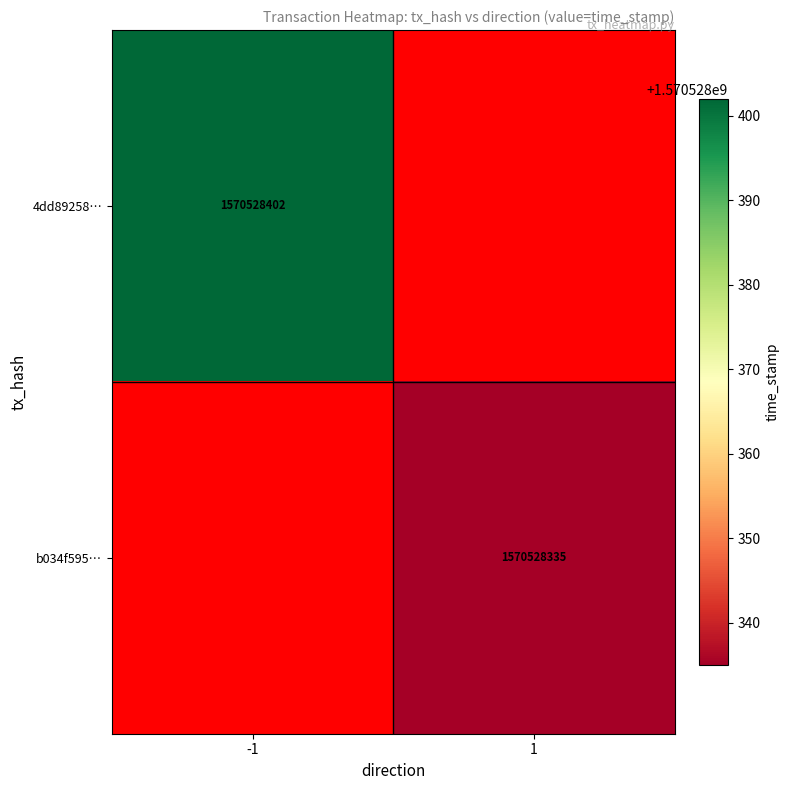

Which series has the widest spread of values?

4dd89258f78844a25c6f20719375e53dbae8d9b